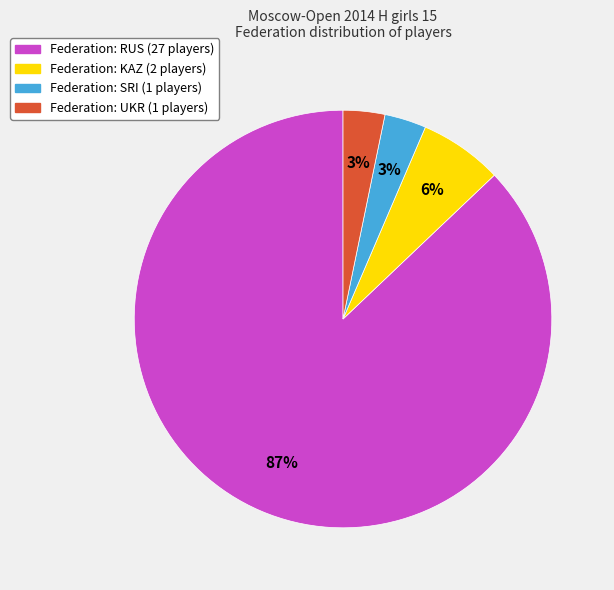

Does any single category account for the majority?

Yes